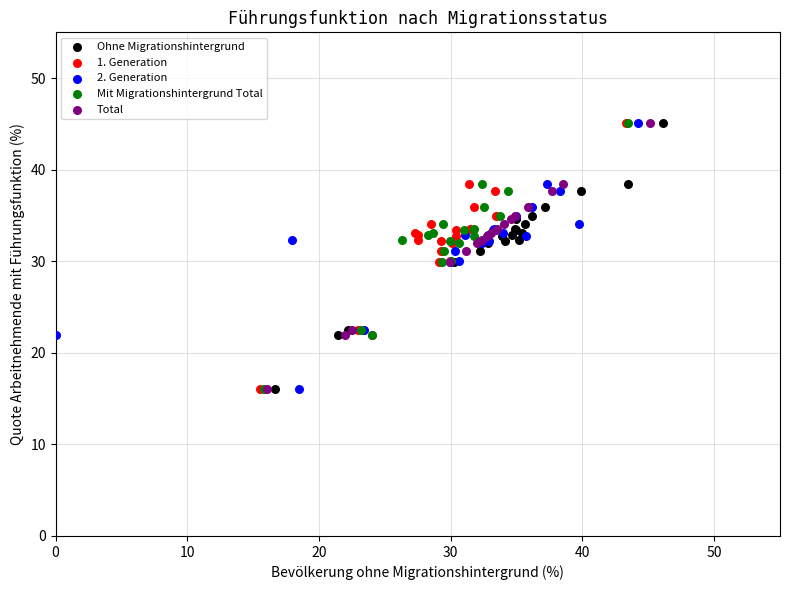

What are all the series names shown in the legend?

Ohne Migrationshintergrund, 1. Generation, 2. Generation, Mit Migrationshintergrund Total, Total